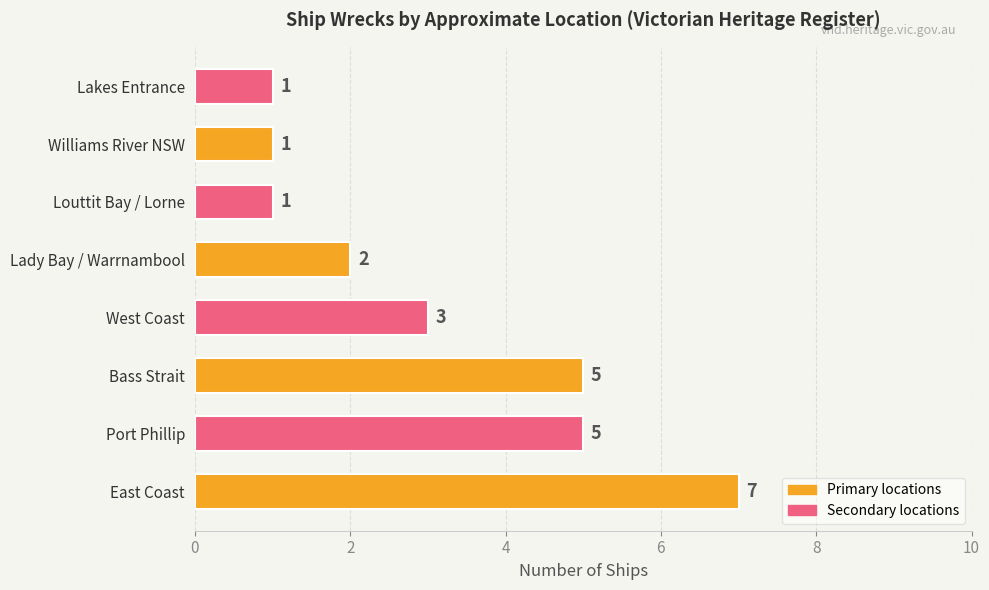

The chart shows a value of 2 at Lady Bay / Warrnambool. True or false?

True